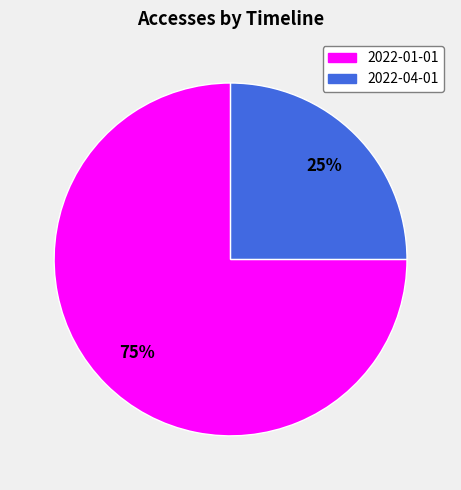

What is the ratio of the value at 2022-04-01 to the value at 2022-01-01?

0.3